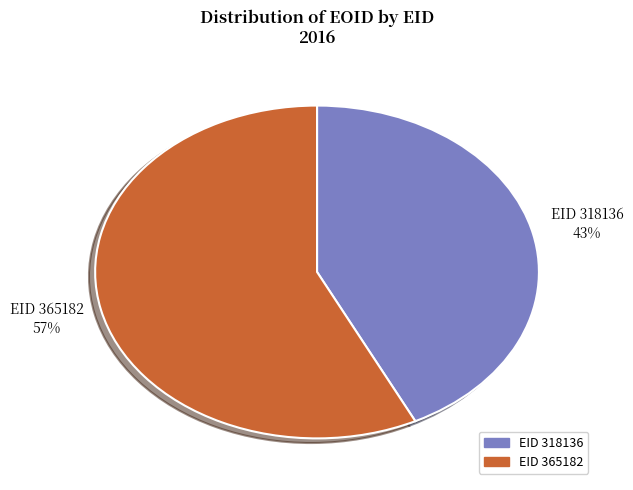

To the nearest percent, what is the average slice percentage?

50%